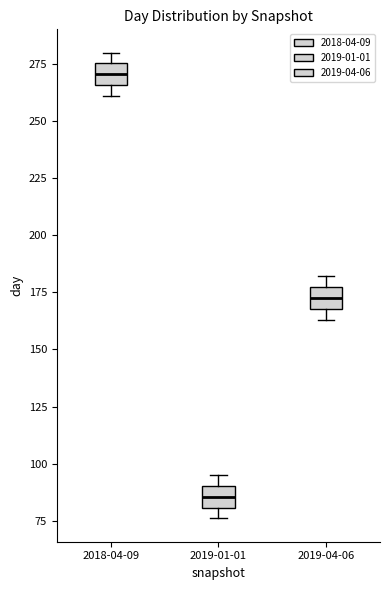

Reading left to right, read every box against the y-axis: the position of its median line, the range the box covers, and the ends of its whiskers. The values are not printed on the chart, so give them approximately, as read against the axis.

2018-04-09: median 270, box 265 to 275, whiskers 260 to 280
2019-01-01: median 85, box 80 to 90, whiskers 75 to 95
2019-04-06: median 175 (inside the box), box 170 to 175, whiskers 165 to 180